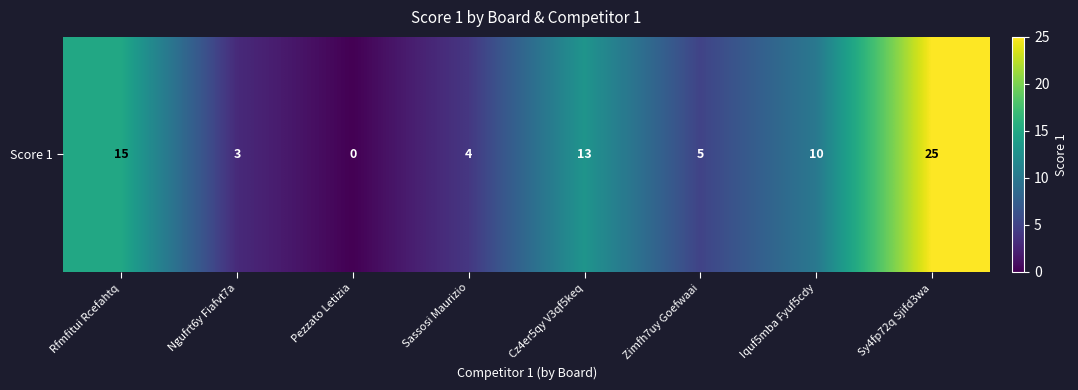

What is the ratio of the value at Zimfh7uy Goefwaai to the value at Sassosi Maurizio?

1.2